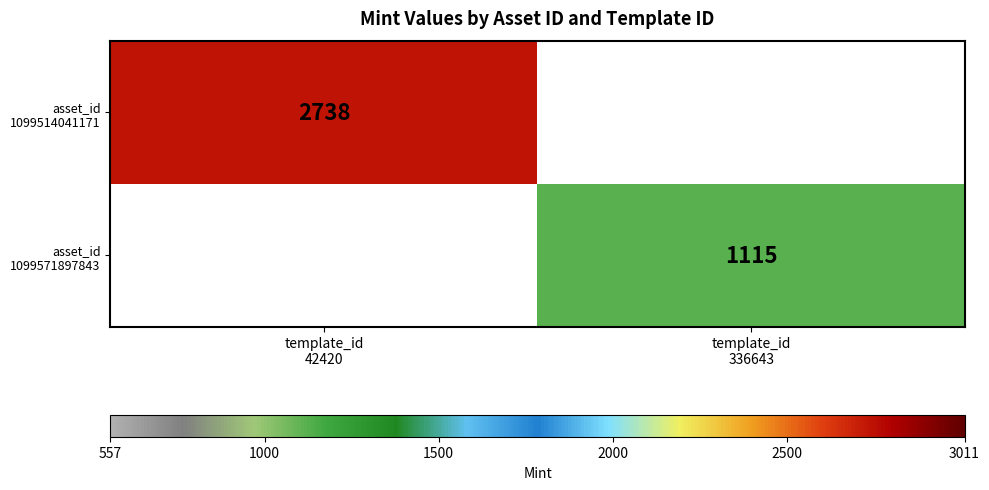

The asset_id 1099571897843 series shows 571 at template_id 42420. True or false?

False